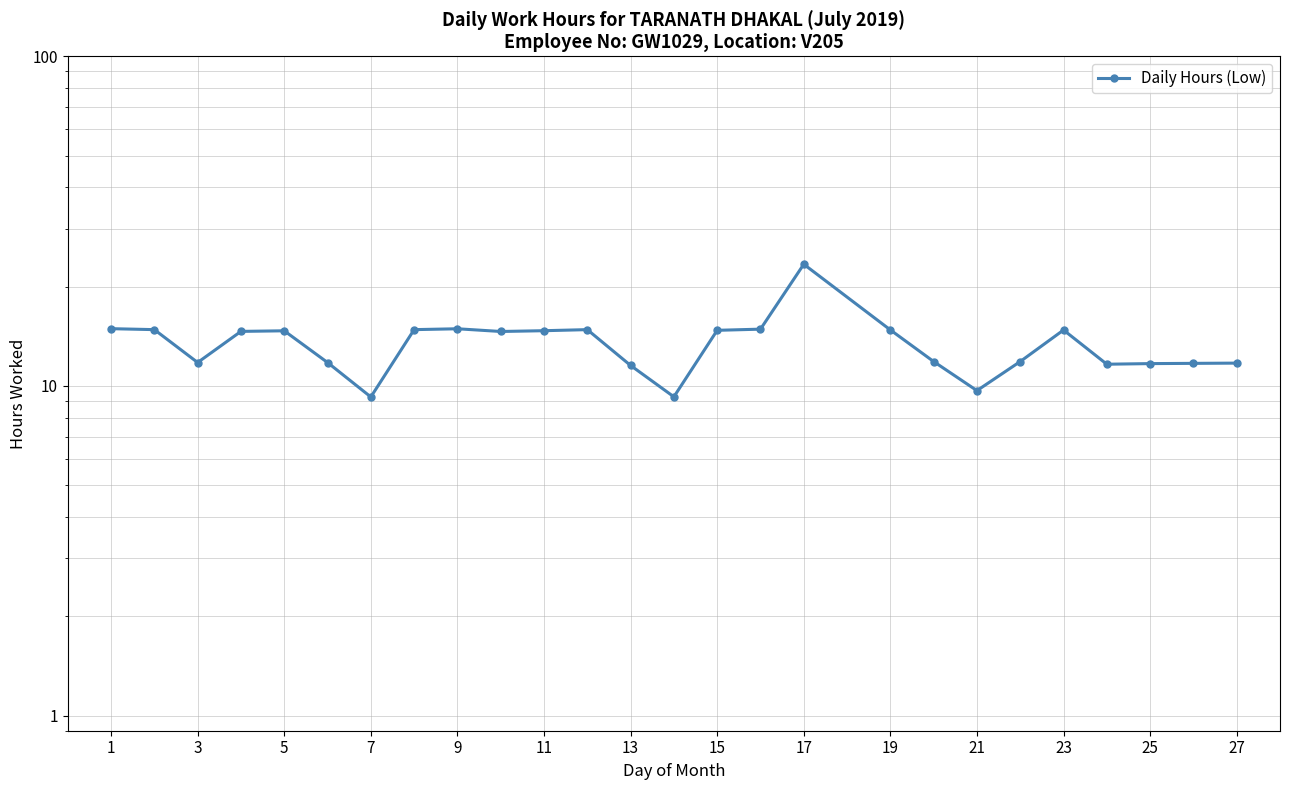

Where is the data nearest to the value 16?

1